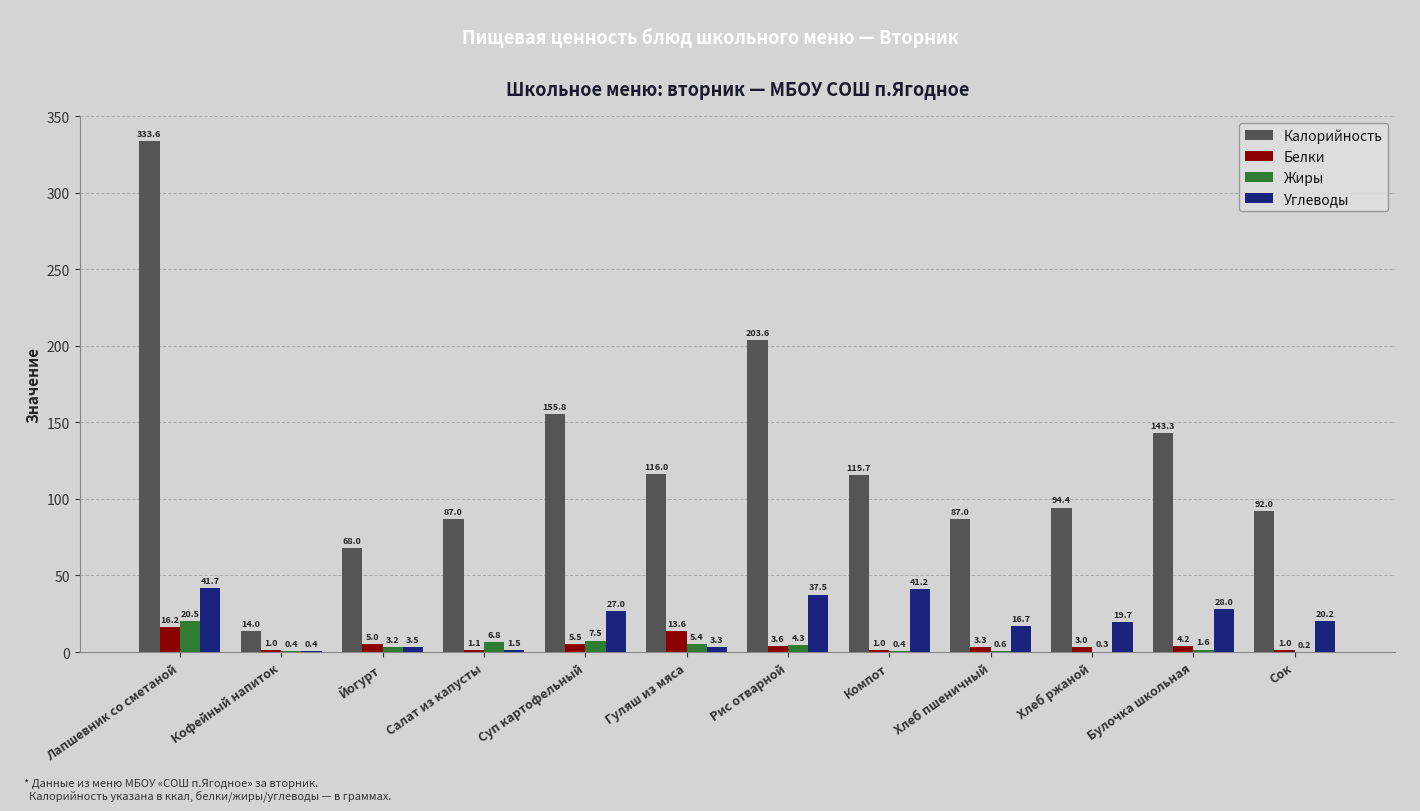

Between Суп картофельный and Хлеб пшеничный, which series saw the biggest shift?

Калорийность